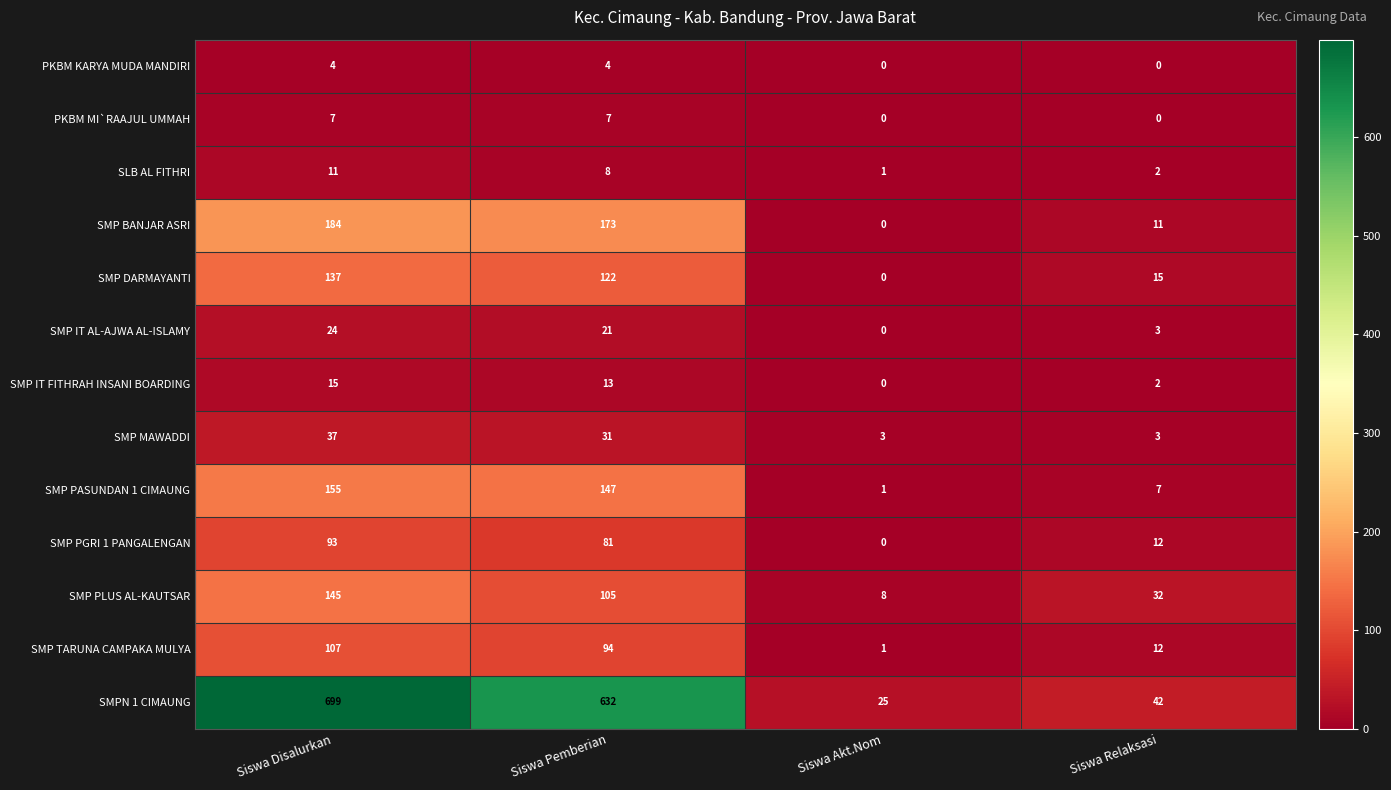

What is the sum of all SMP MAWADDI values?

74